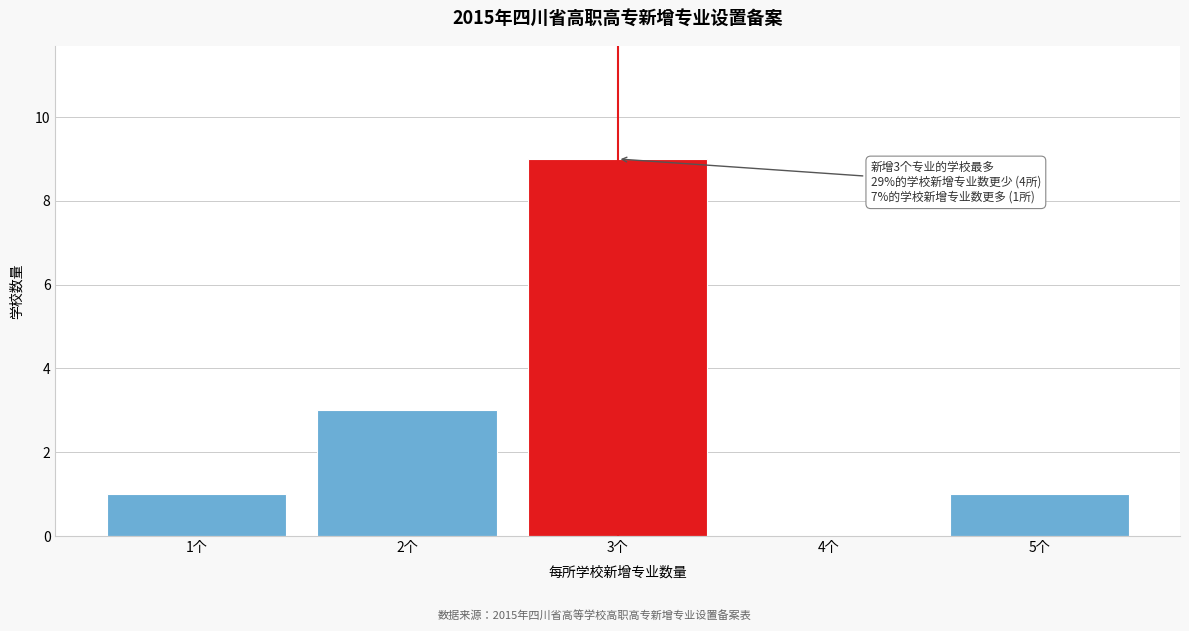

Which range on the x-axis has the tallest bar?

2.5 to 3.5